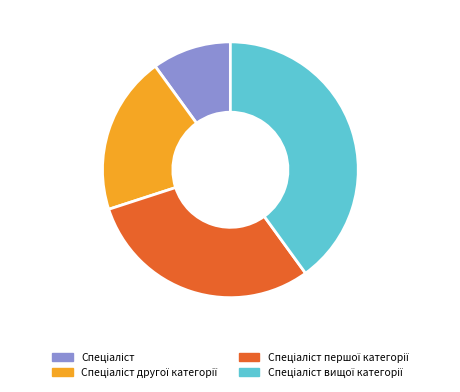

Is there any slice that represents more than half of the pie?

No